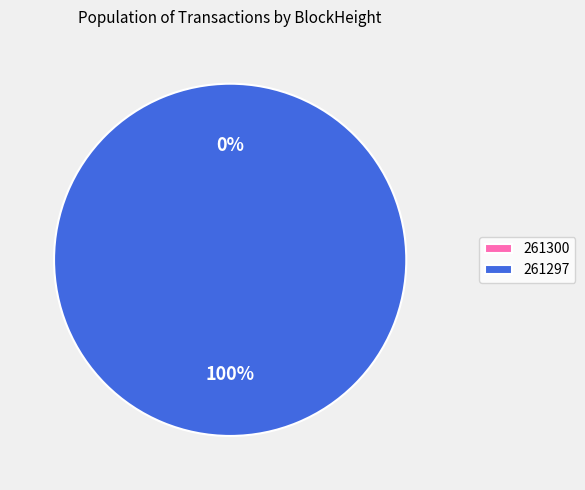

Rank the categories by value from highest to lowest.

261297, 261300